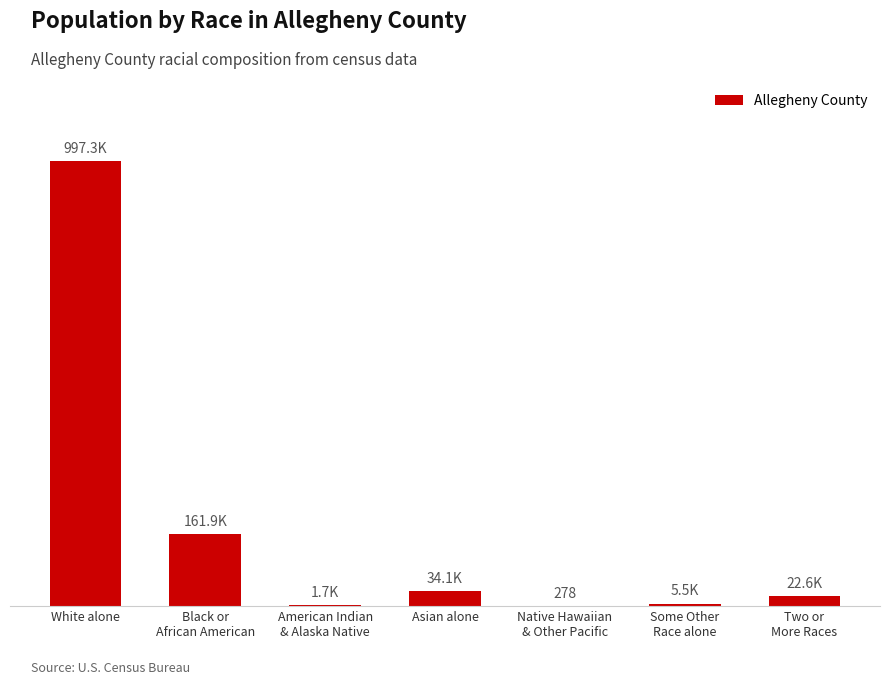

What is the difference between the maximum and minimum values?

997017